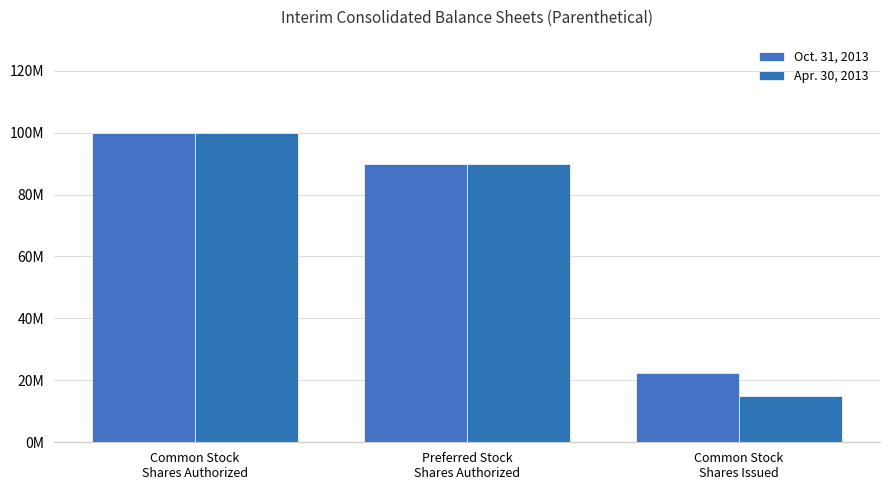

At which label does Apr. 30, 2013 first exceed 90000000?

Common Stock
Shares Authorized